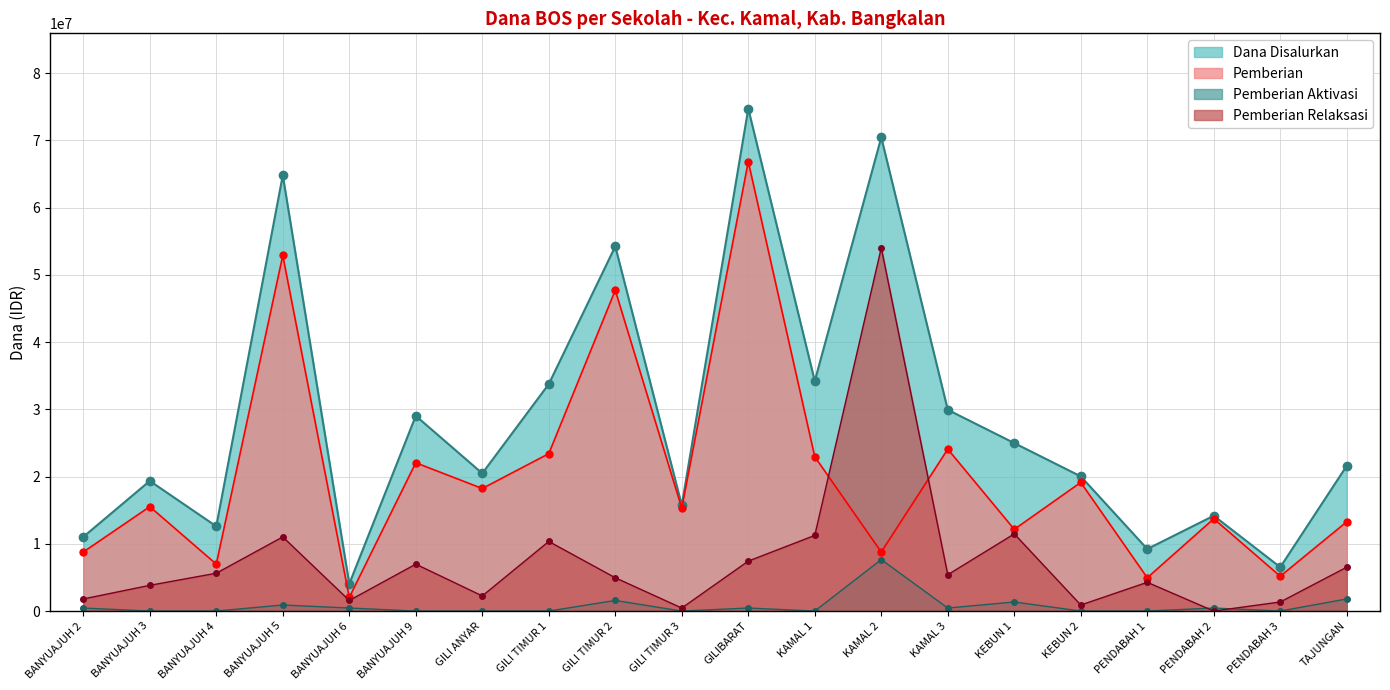

Rank the series at BANYUAJUH 6 from highest to lowest value.

Dana Disalurkan, Pemberian, Pemberian Relaksasi, Pemberian Aktivasi